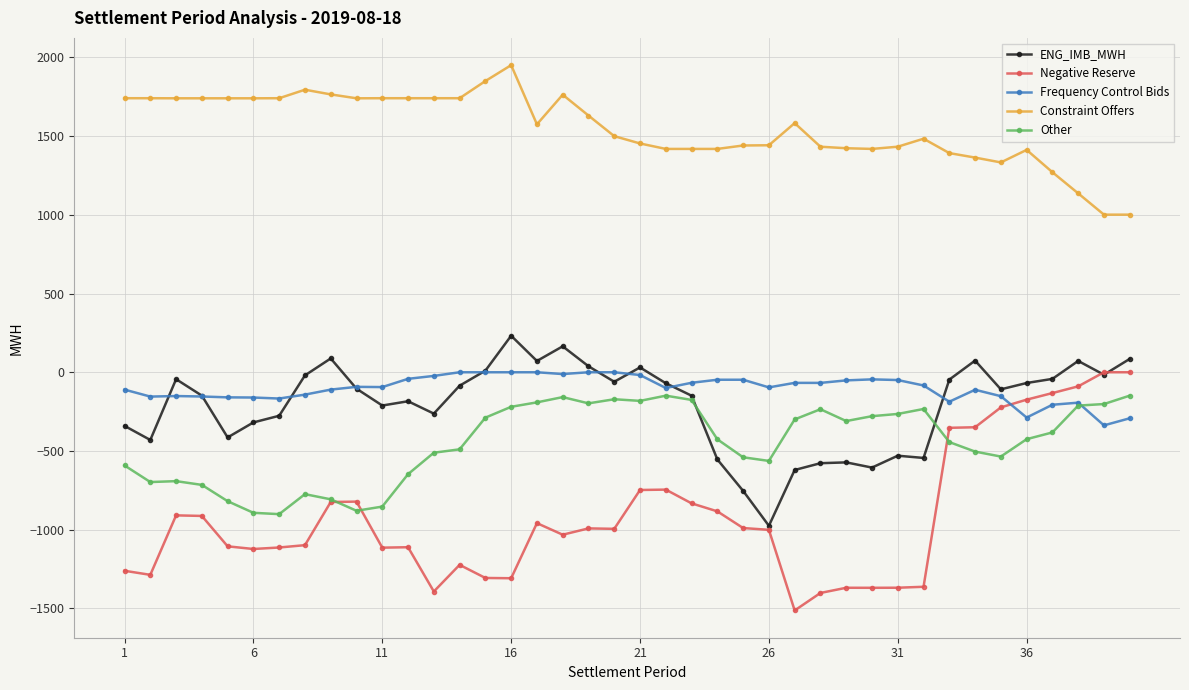

Which series has the widest spread of values?

Negative Reserve